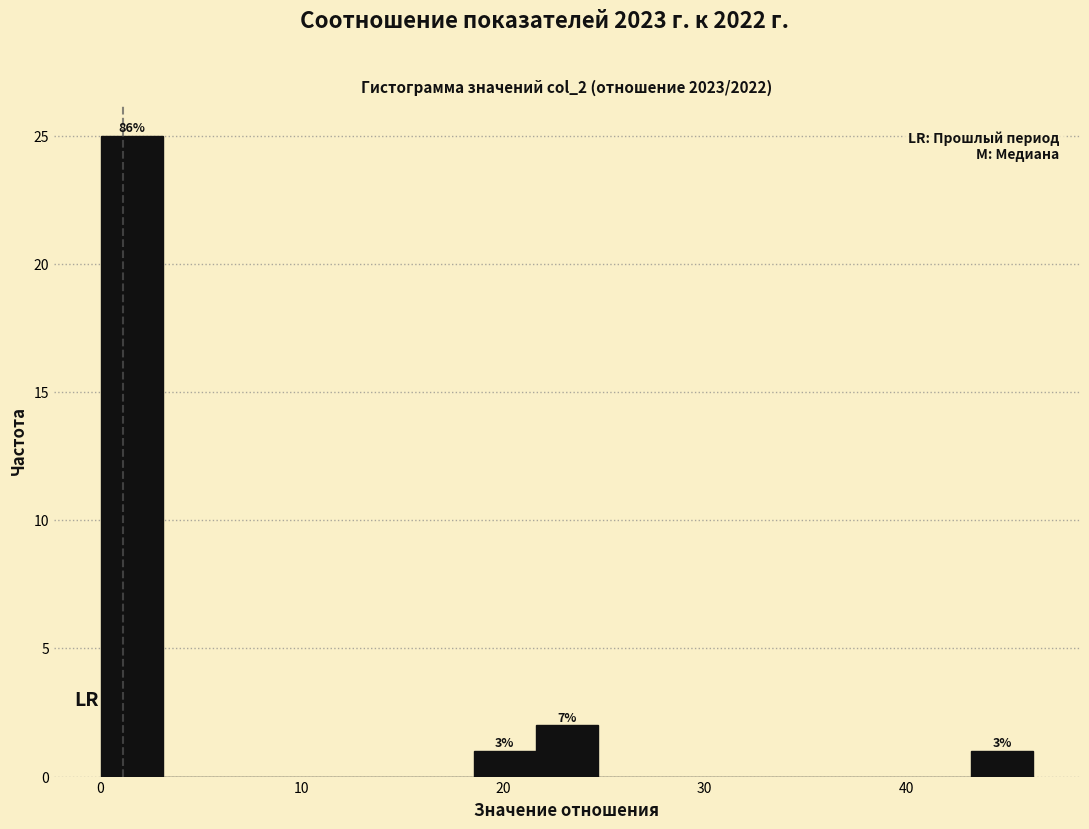

Read against the x-axis, roughly where is the centre of the tallest bar?

2